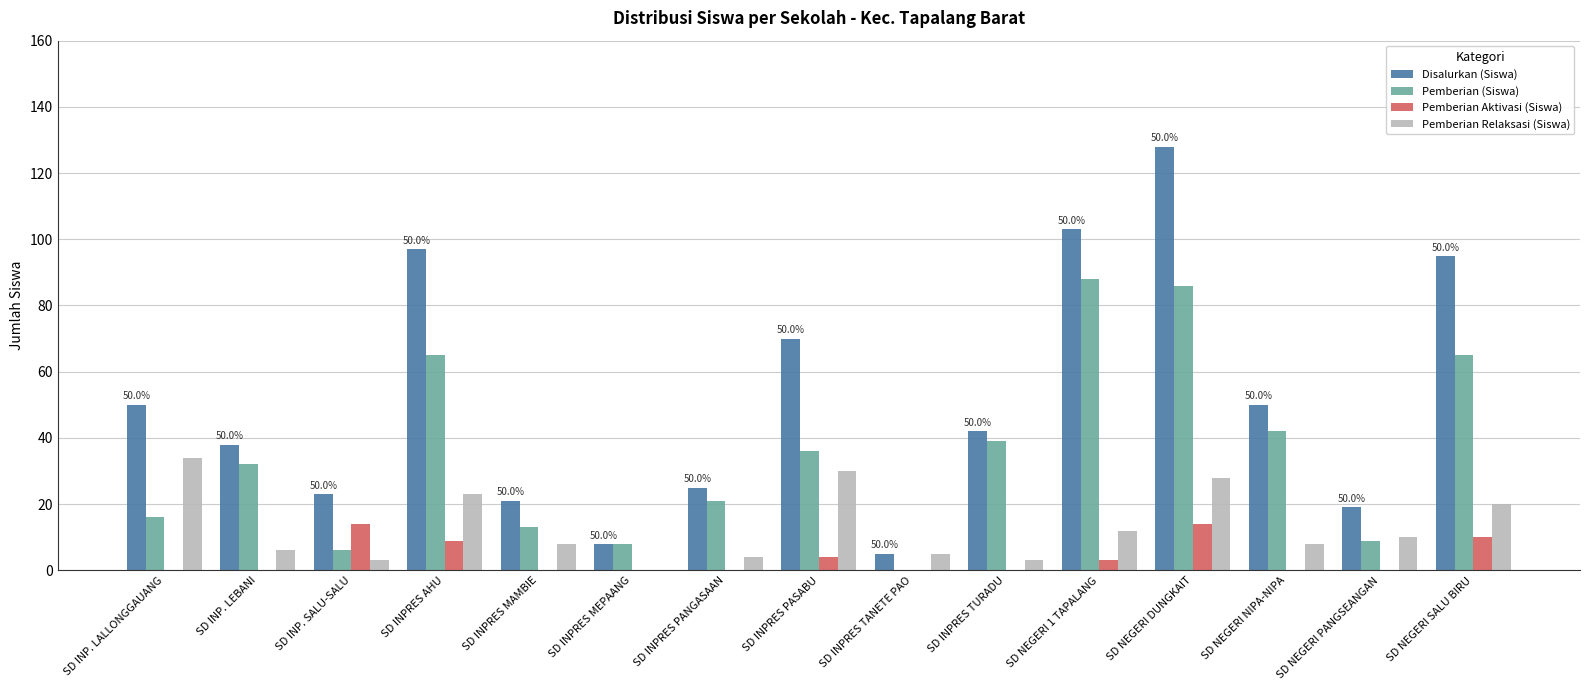

How many distinct data groups are displayed?

4